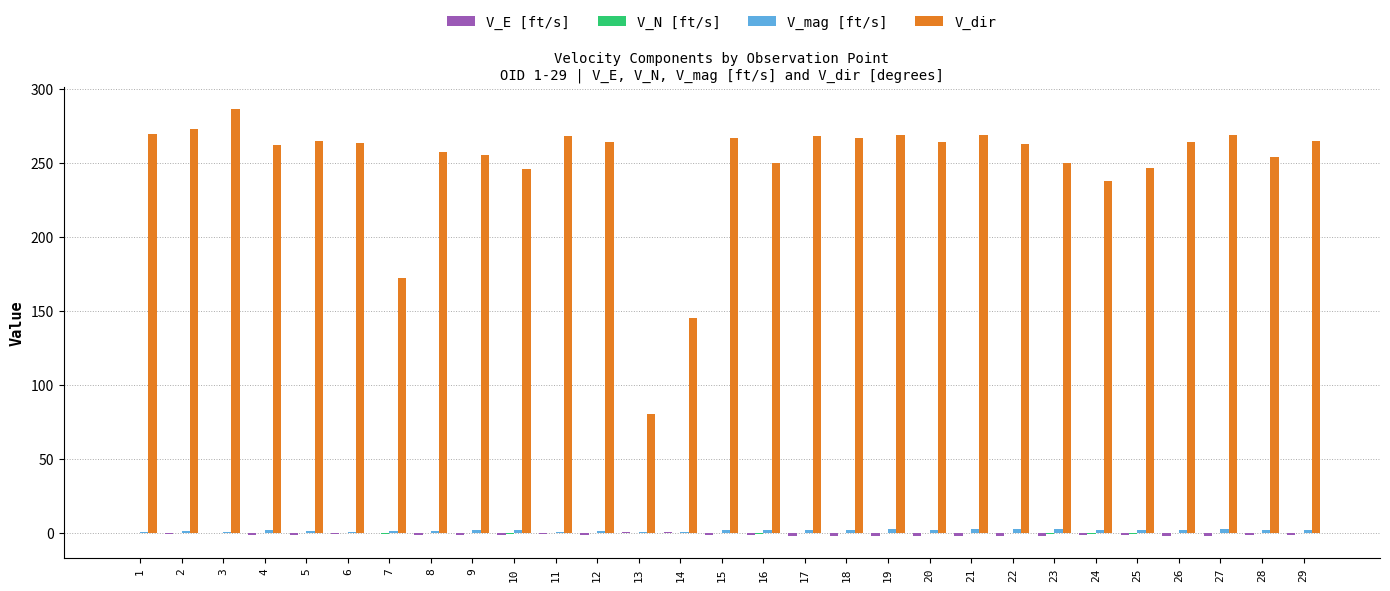

Which series has the largest range (max minus min)?

V_dir